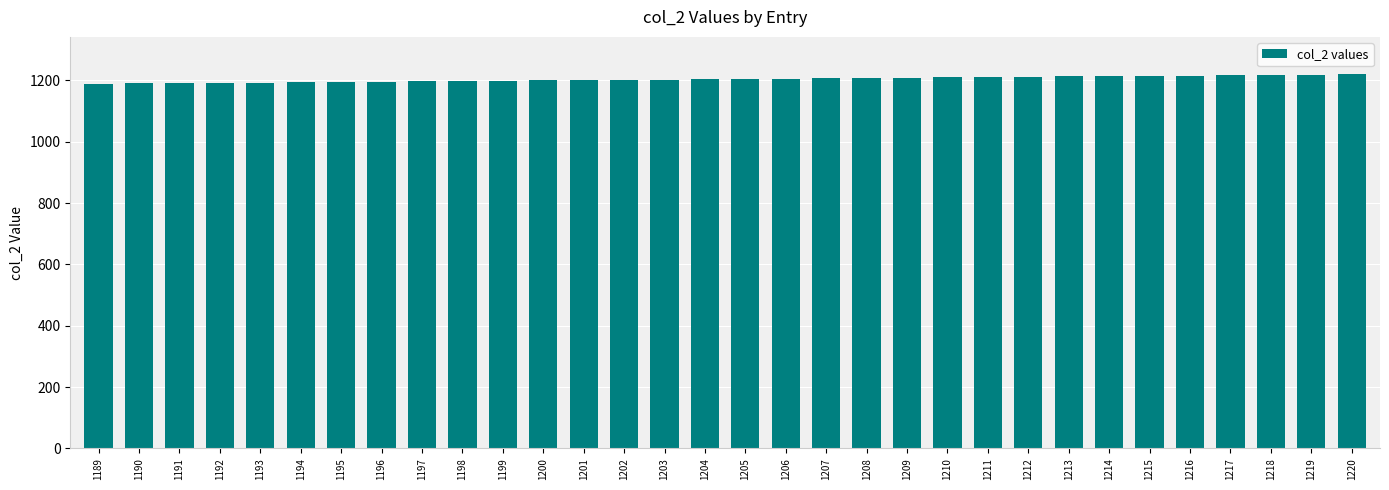

Is it true that the value at 1200 is 1200?

True